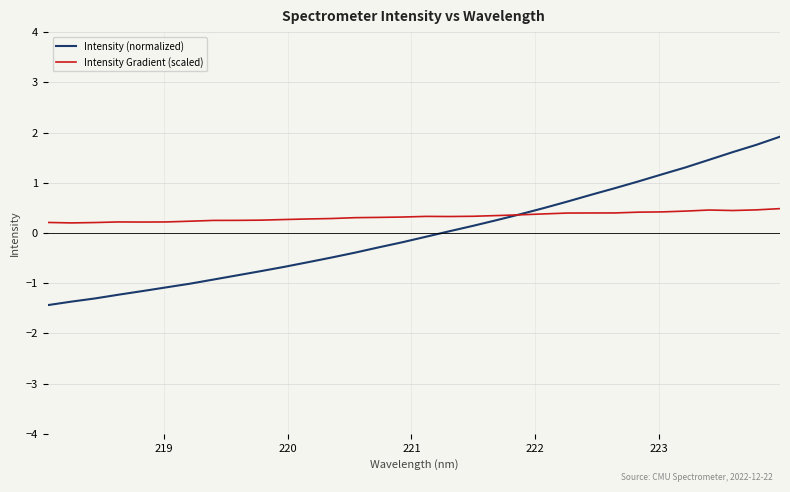

Does the chart display data point markers on the line(s)?

No